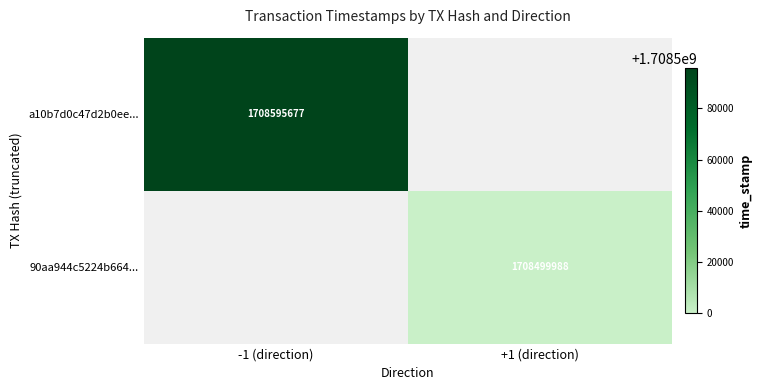

Is it true that 90aa944c5224b664... equals 2484014303 at +1 (direction)?

False